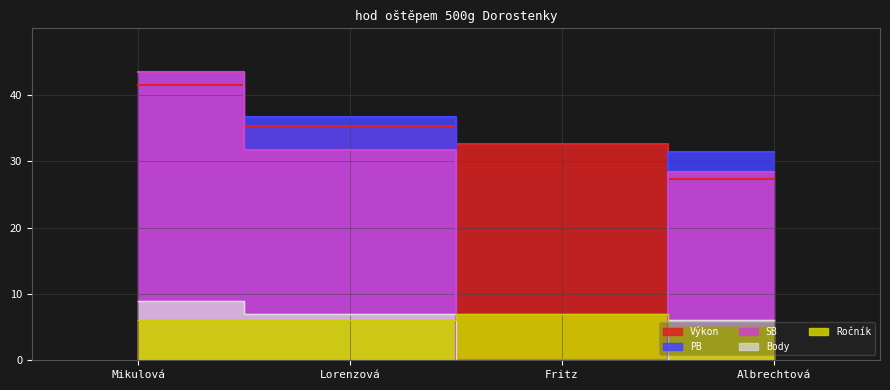

Rank the series at Fritz from highest to lowest value.

Výkon, Ročník, PB, SB, Body